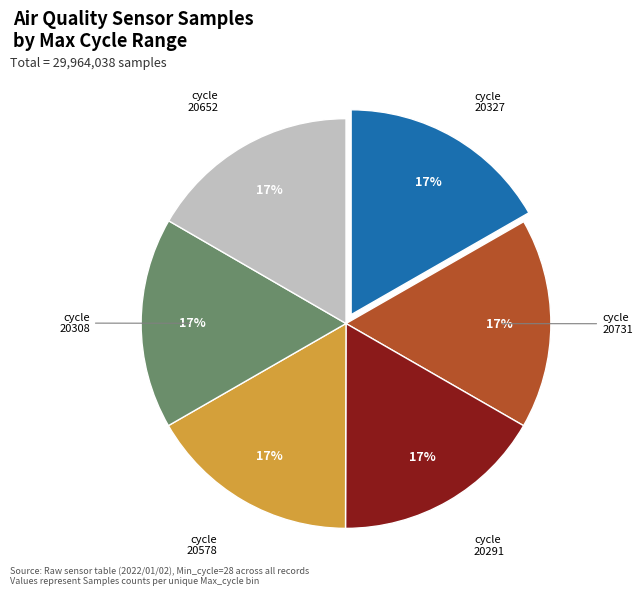

How many slices are in this pie chart?

6